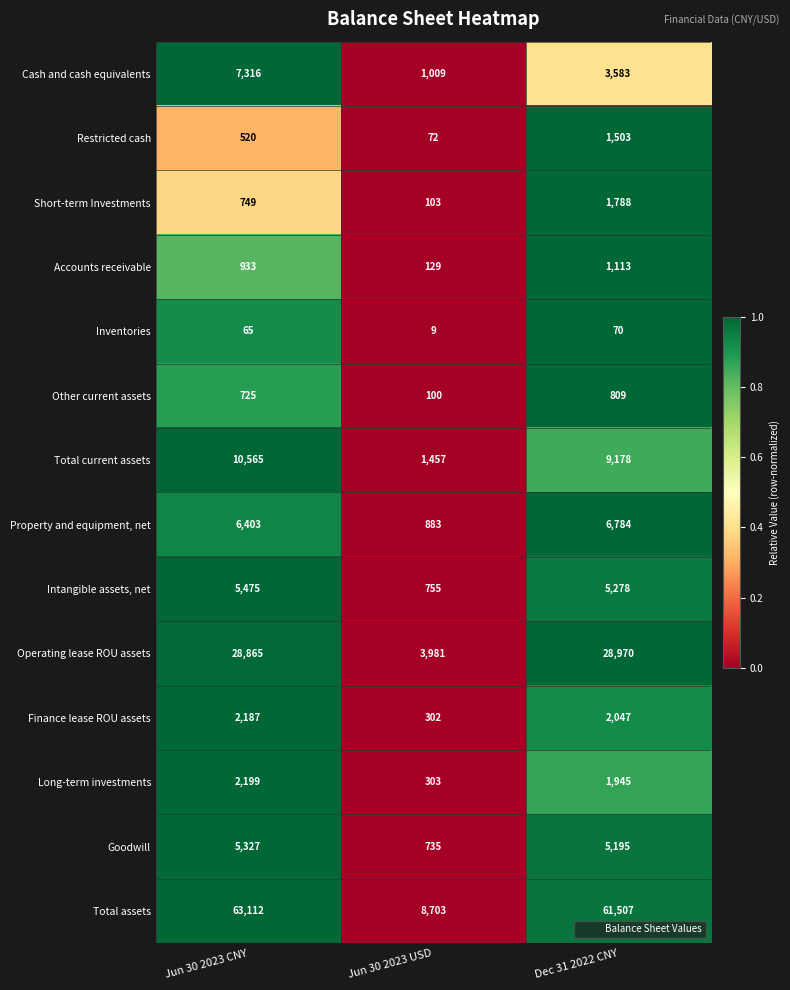

Is the value of Total current assets at Jun 30 2023 USD greater than the value of Intangible assets, net at Jun 30 2023 USD?

Yes